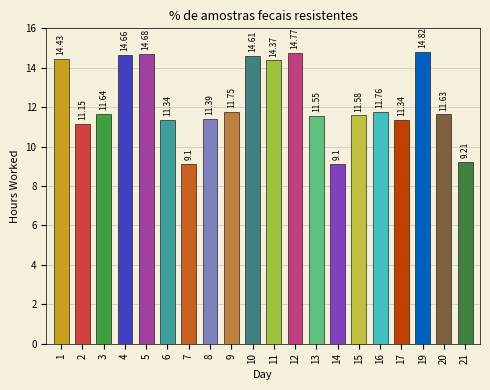

Is it true that the value at 20 is 11.6?

True